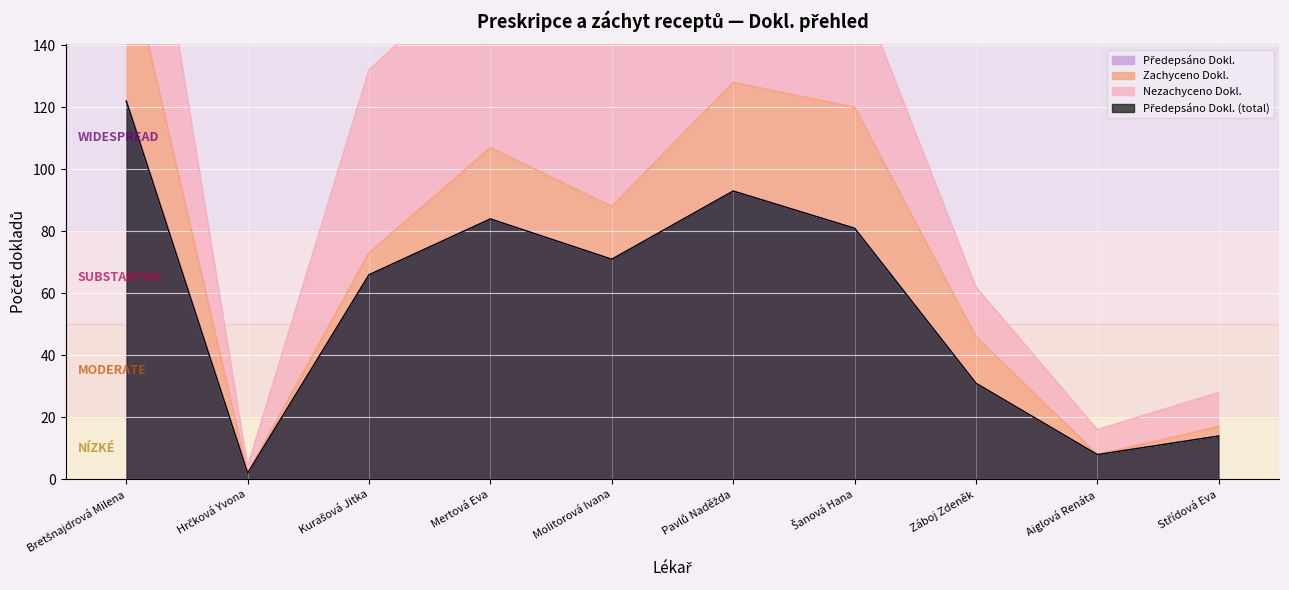

Which has a higher value, Bretšnajdrová Milena or Aiglová Renáta?

Bretšnajdrová Milena